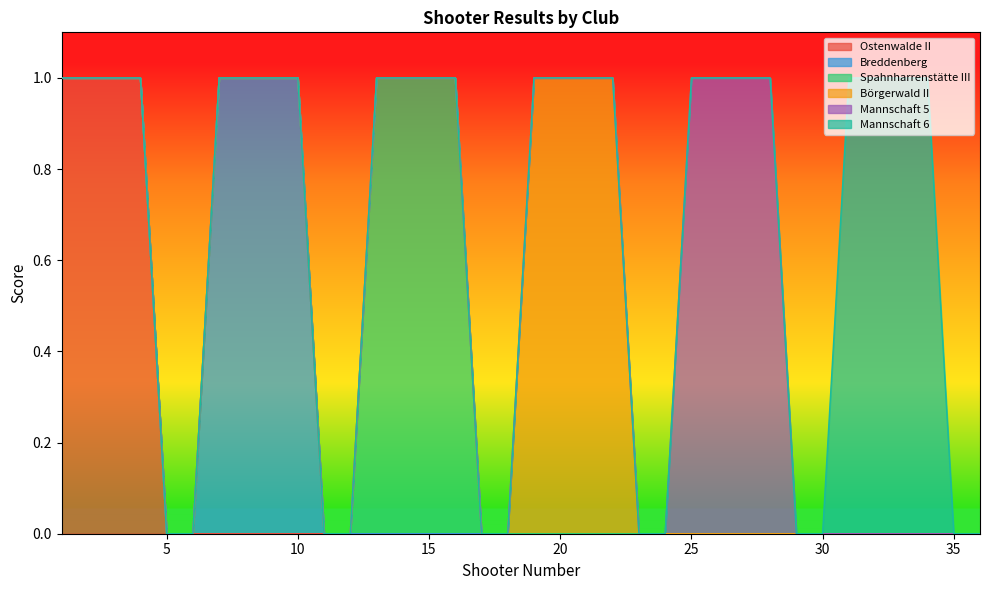

Rank the series at 32 from highest to lowest value.

Mannschaft 6, Ostenwalde II, Breddenberg, Spahnharrenstätte III, Börgerwald II, Mannschaft 5